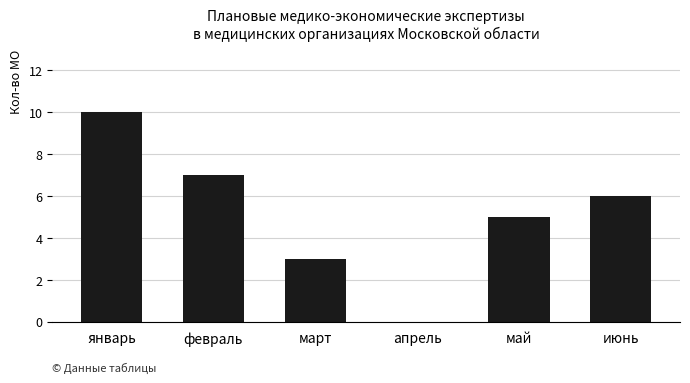

Where is the data nearest to the value 5?

май